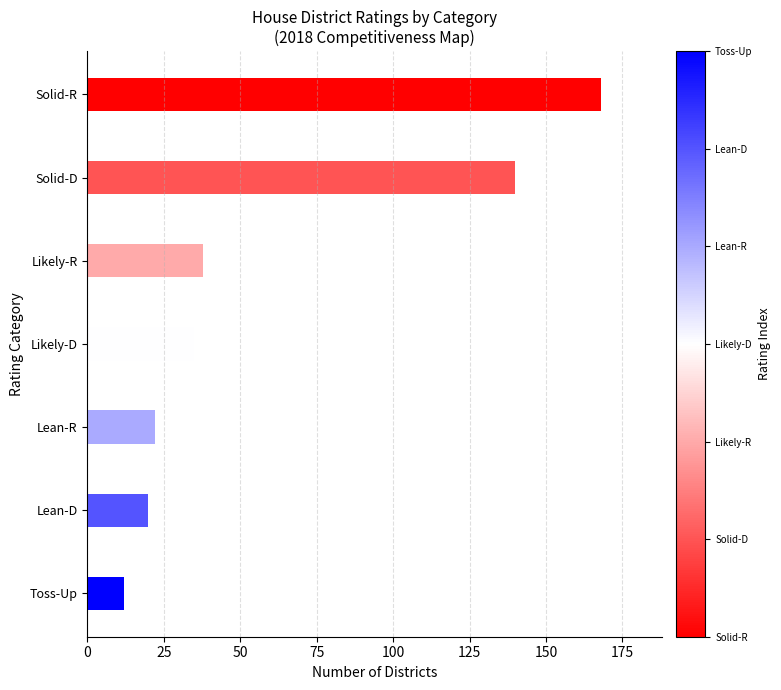

What is the difference between the second highest and second lowest values?

120